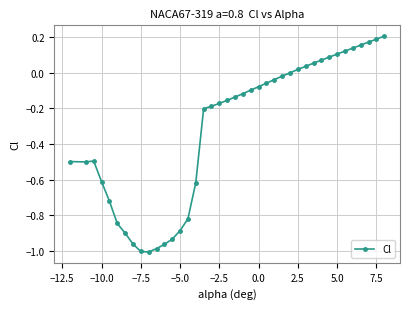

What is the difference between the maximum and second lowest values?

1.2